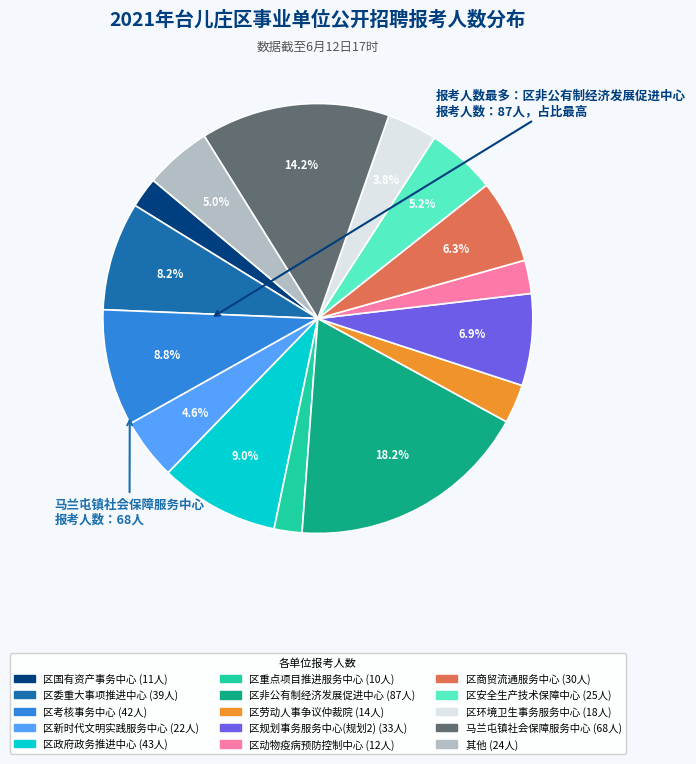

Is there a majority slice in this chart?

No